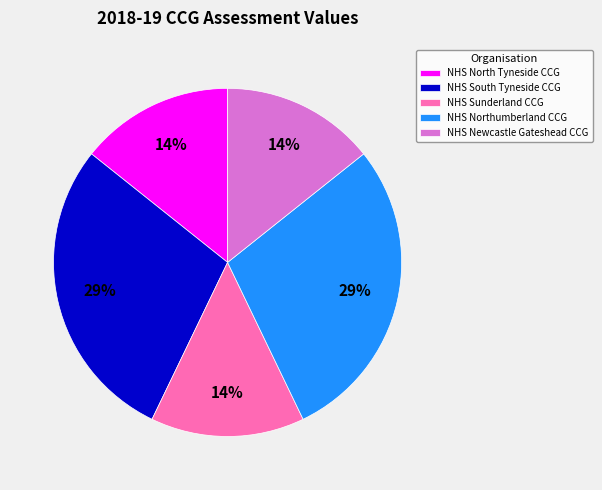

To the nearest percent, what is the average slice percentage?

20%